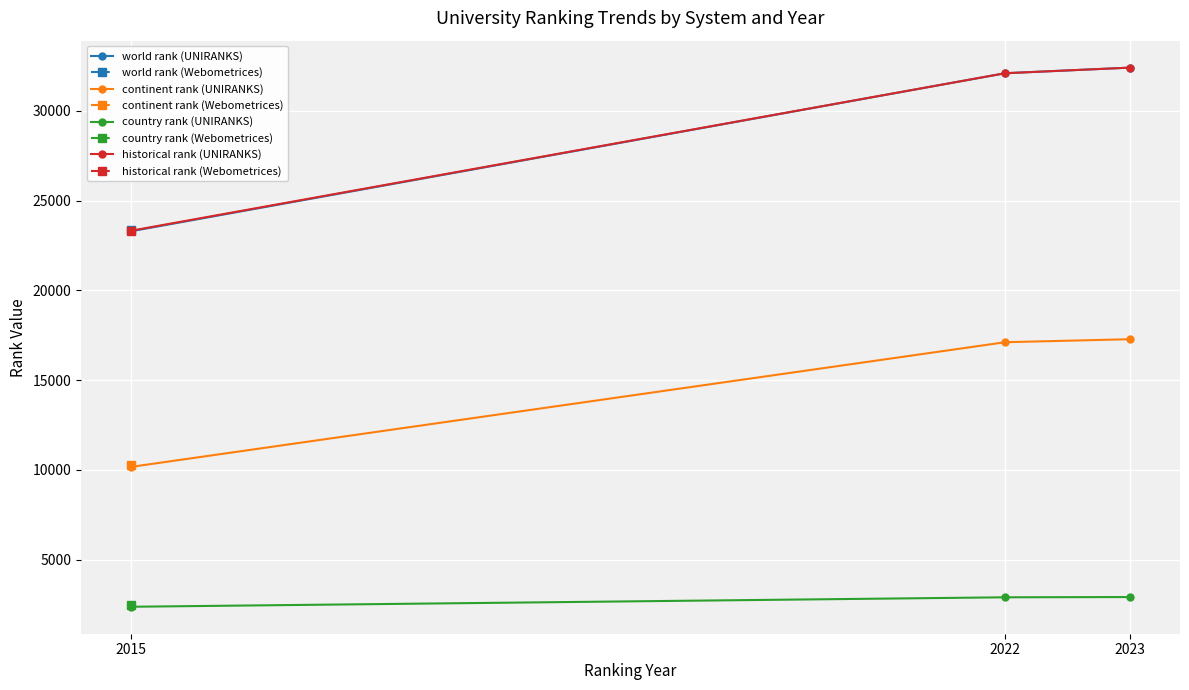

What is the minimum value for world rank (UNIRANKS)?

23289